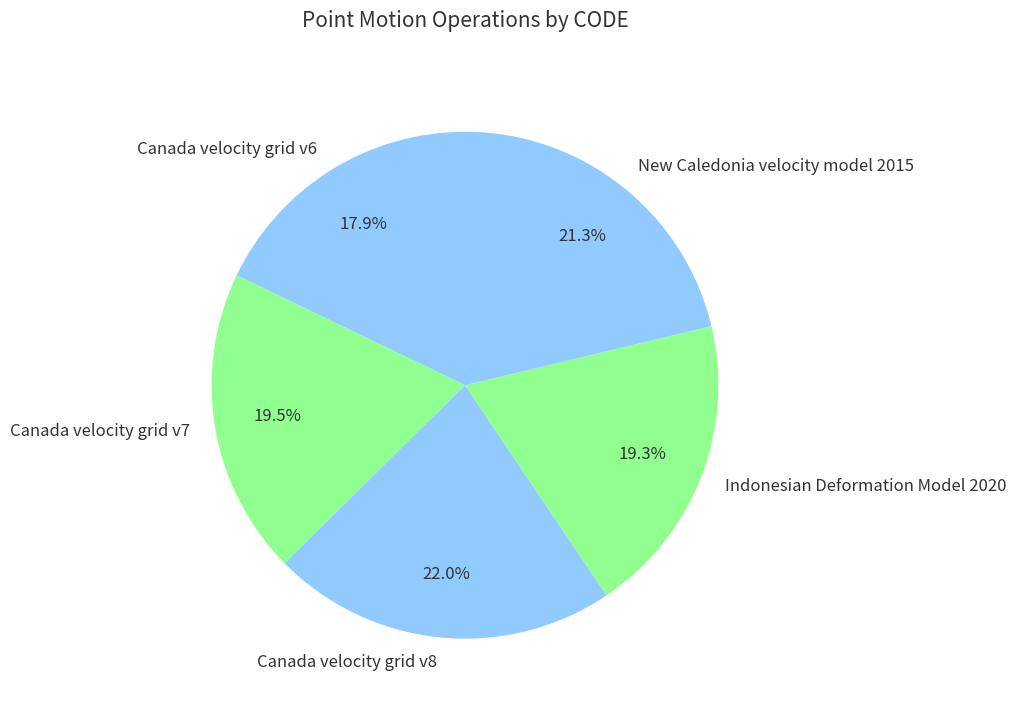

How many segments does this pie chart have?

5